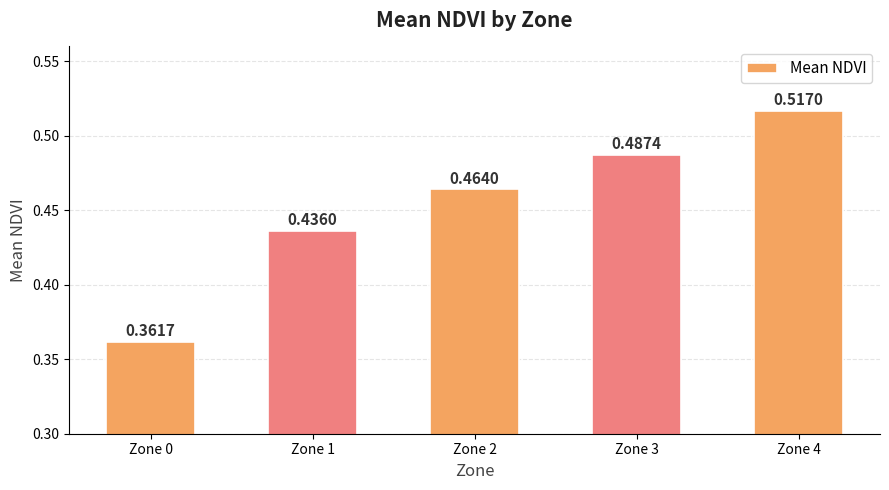

What is the difference between the values at Zone 1 and Zone 3?

0.1